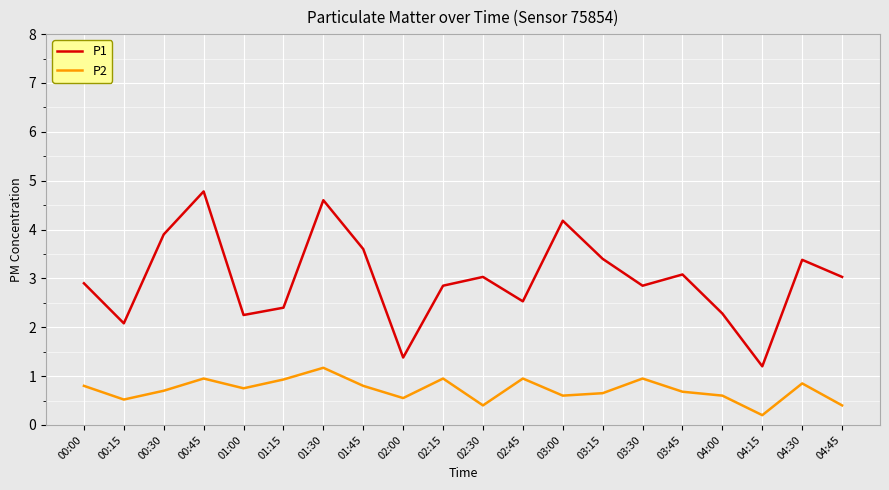

Rank the series by their maximum value, from highest to lowest.

P1, P2